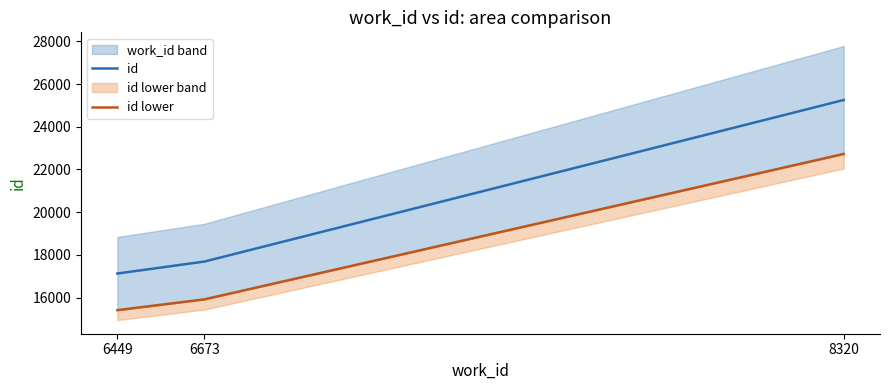

Where is id nearest to the value 21191?

6673